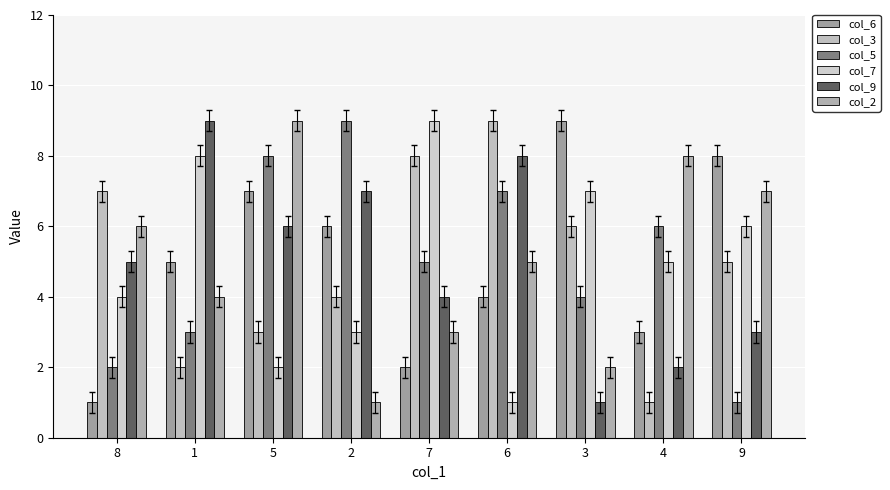

Reading left to right, list all the values displayed in this chart.

col_6: 8=1	1=5	5=7	2=6	7=2	6=4	3=9	4=3	9=8
col_3: 8=7	1=2	5=3	2=4	7=8	6=9	3=6	4=1	9=5
col_5: 8=2	1=3	5=8	2=9	7=5	6=7	3=4	4=6	9=1
col_7: 8=4	1=8	5=2	2=3	7=9	6=1	3=7	4=5	9=6
col_9: 8=5	1=9	5=6	2=7	7=4	6=8	3=1	4=2	9=3
col_2: 8=6	1=4	5=9	2=1	7=3	6=5	3=2	4=8	9=7